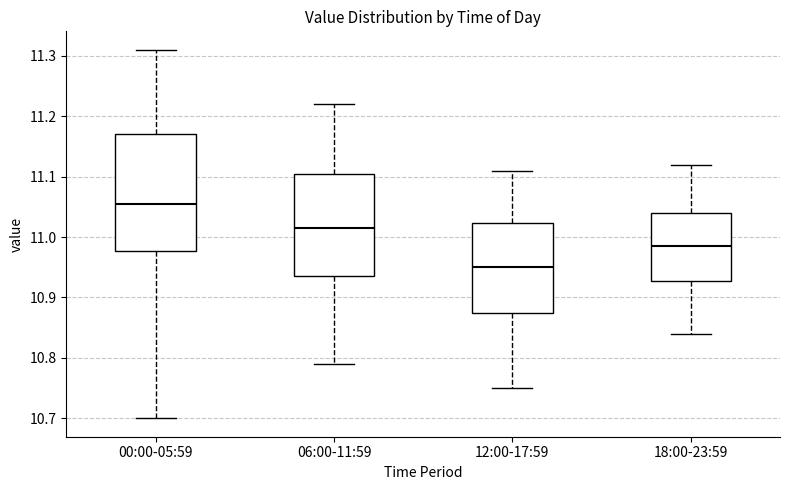

Comparing the boxes themselves (not the whiskers), which one is the tallest?

00:00-05:59